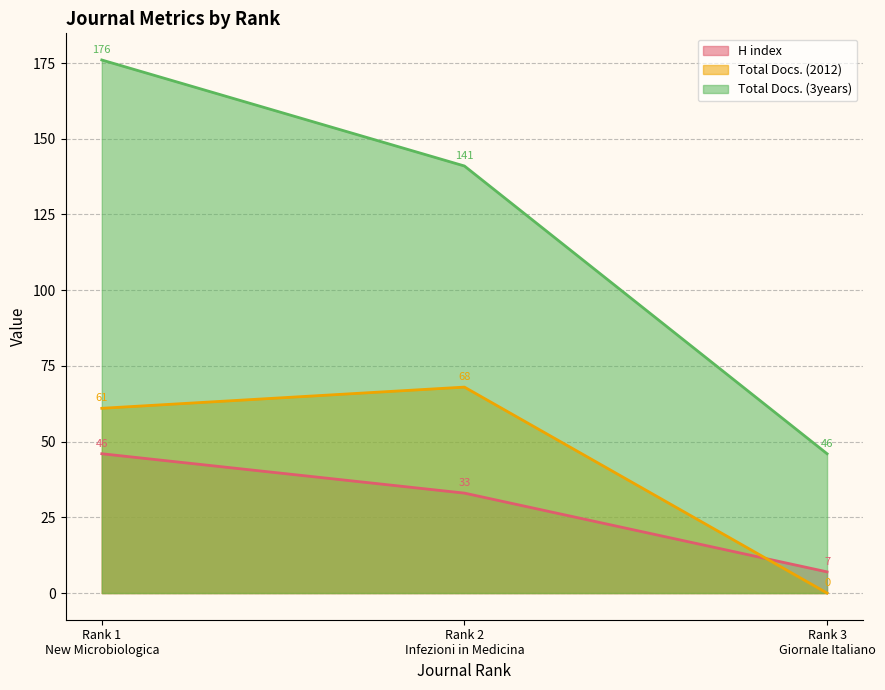

The Total Docs. (2012) series shows 94 at Rank 1
New Microbiologica. True or false?

False